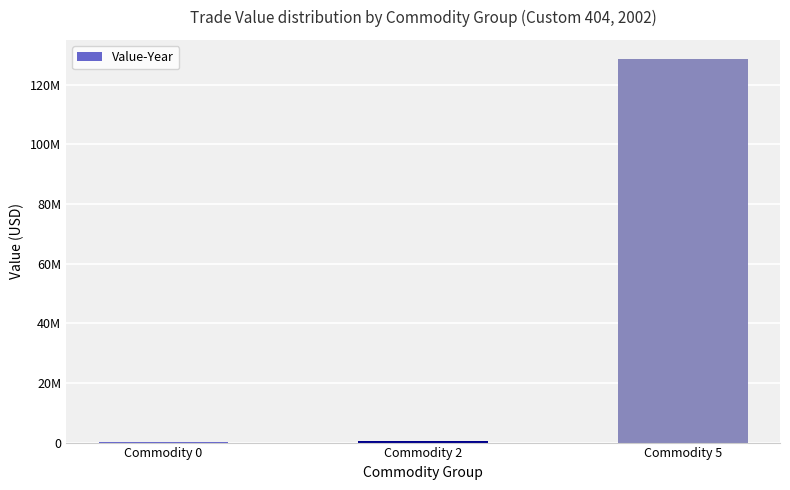

Rank the categories by value from highest to lowest.

Commodity 5, Commodity 2, Commodity 0